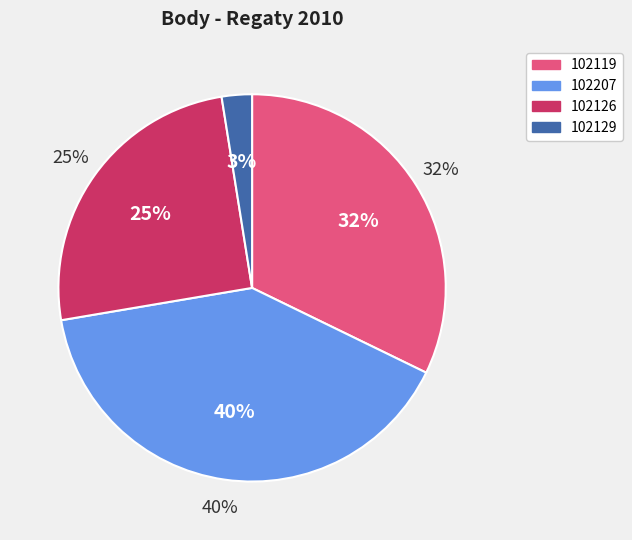

Which category has the biggest portion of the pie?

102207